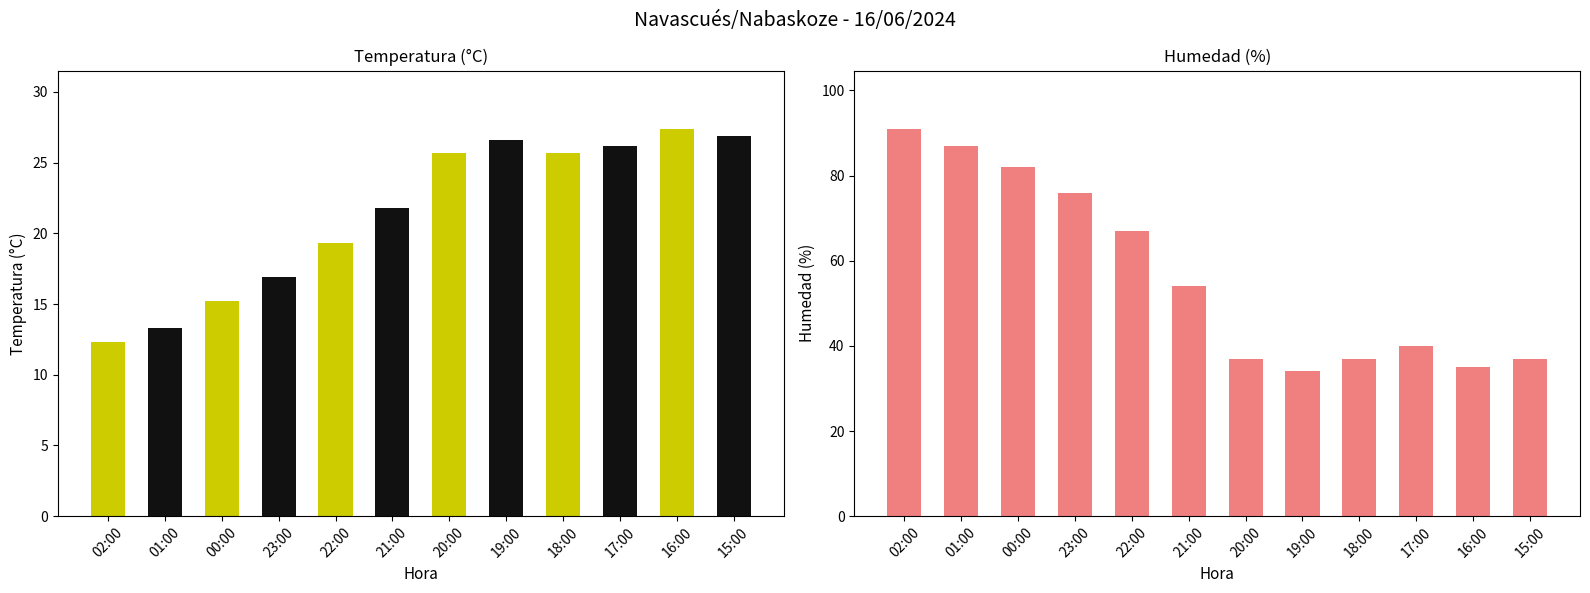

How many data points in Humedad (%) are above 54?

5